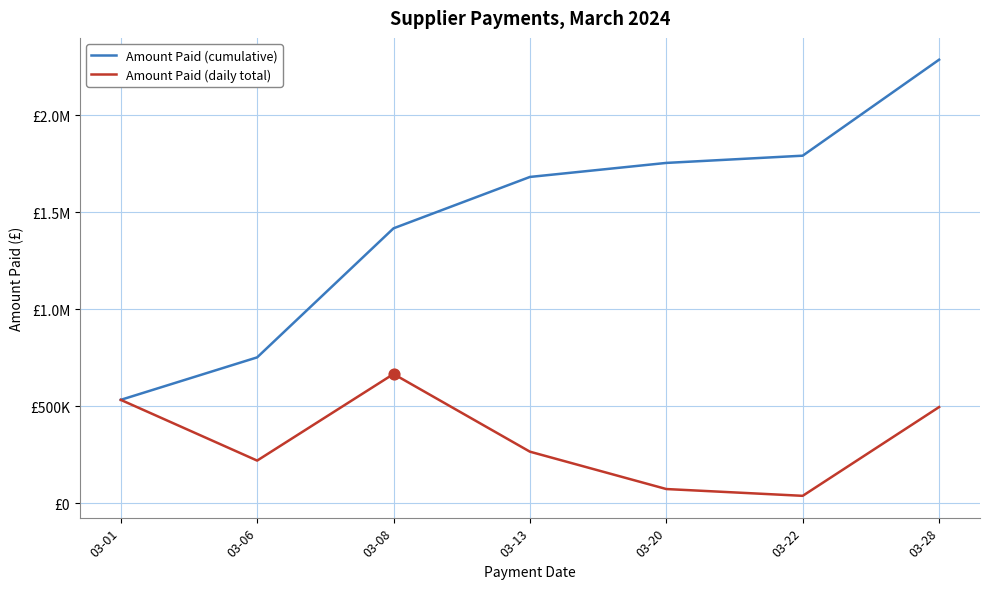

What are all the series names shown in the legend?

Amount Paid (cumulative), Amount Paid (daily total)